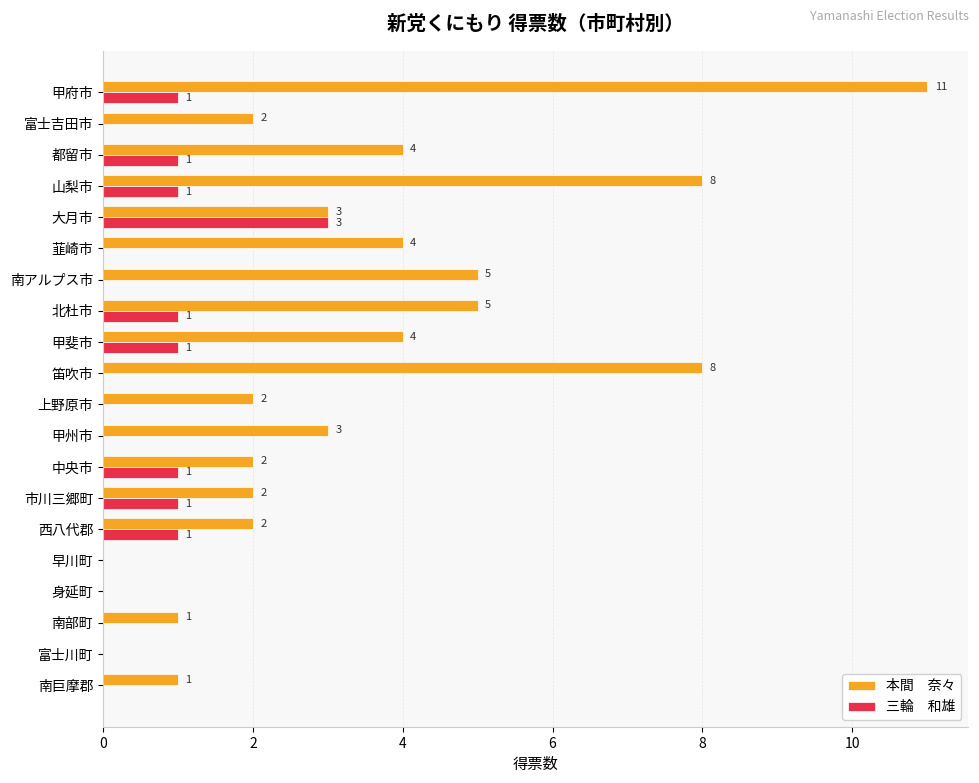

What is the greatest value displayed?

11